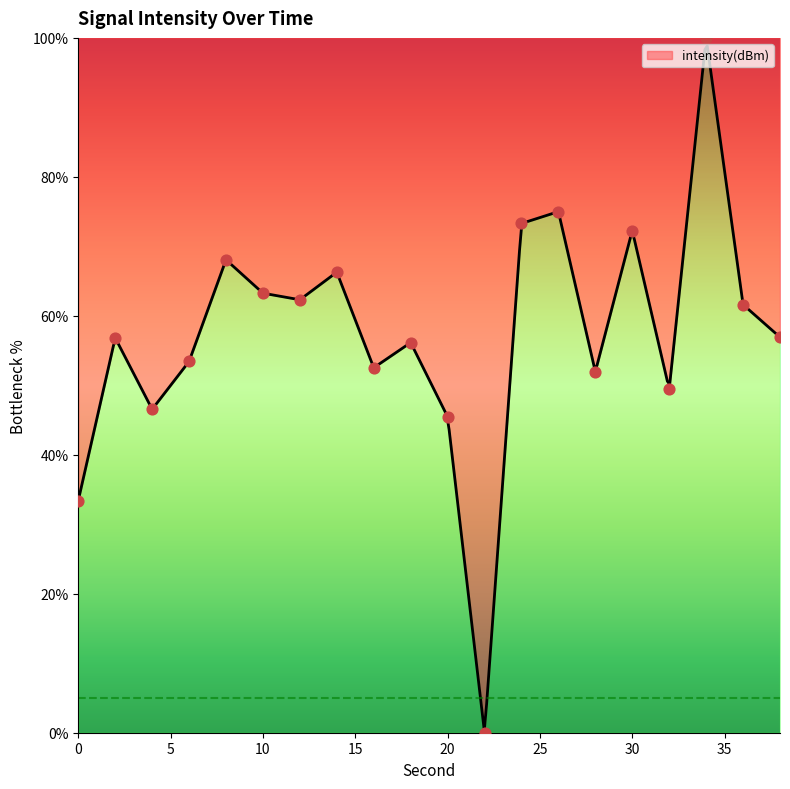

What is the change in value from 8 to 24?

+5.2